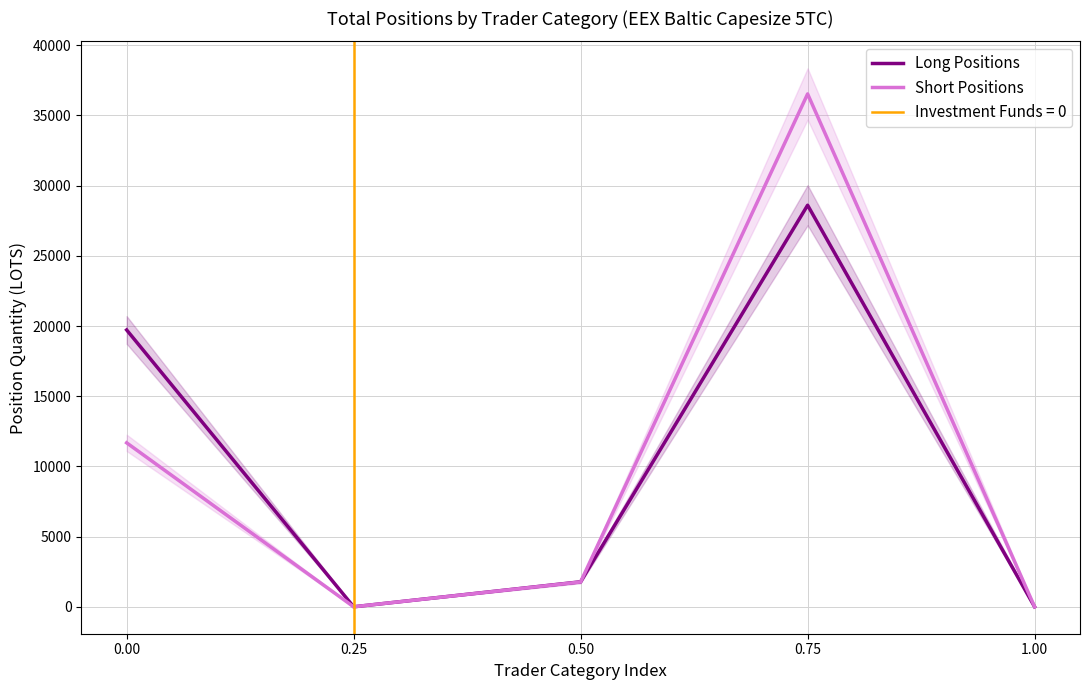

What is the average value of the Long Positions series?

10022.3